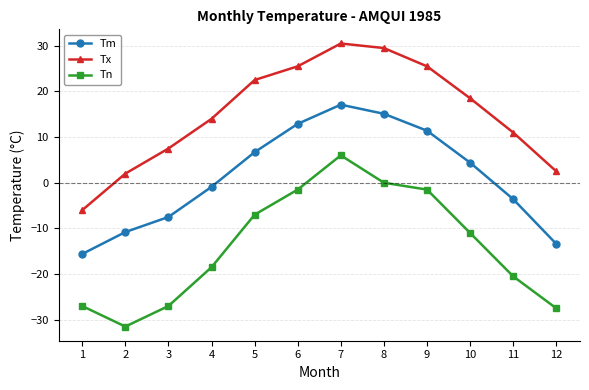

What is the average value of the Tn series?

-13.9